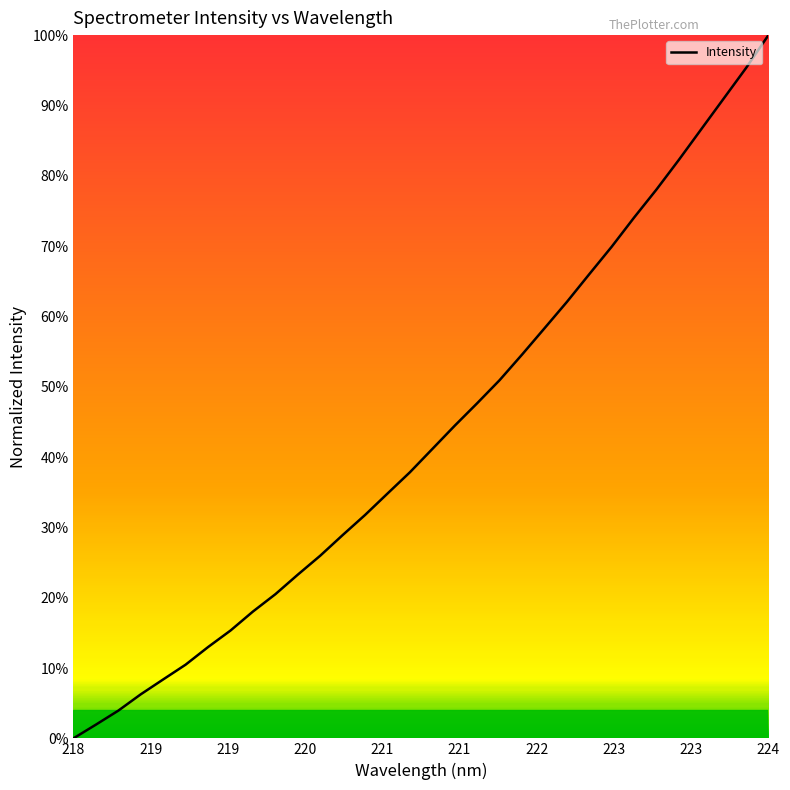

How many series are shown in this chart?

1